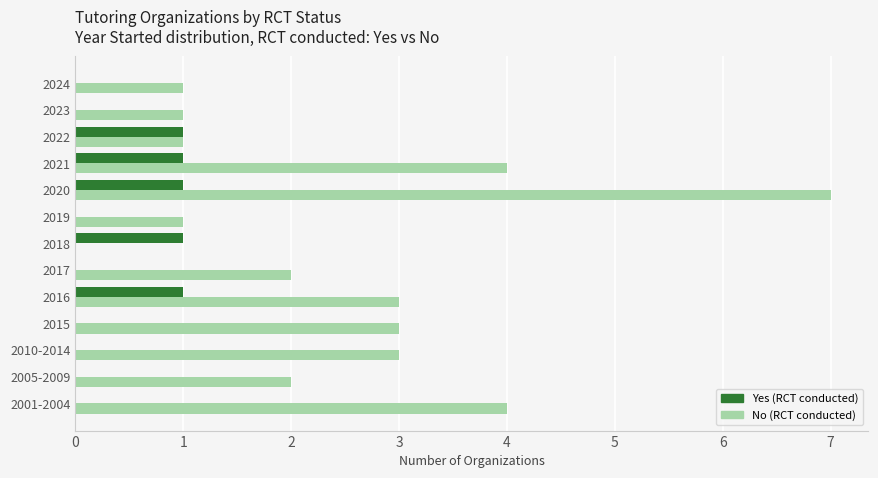

At which category is the sum across all series the highest?

2020